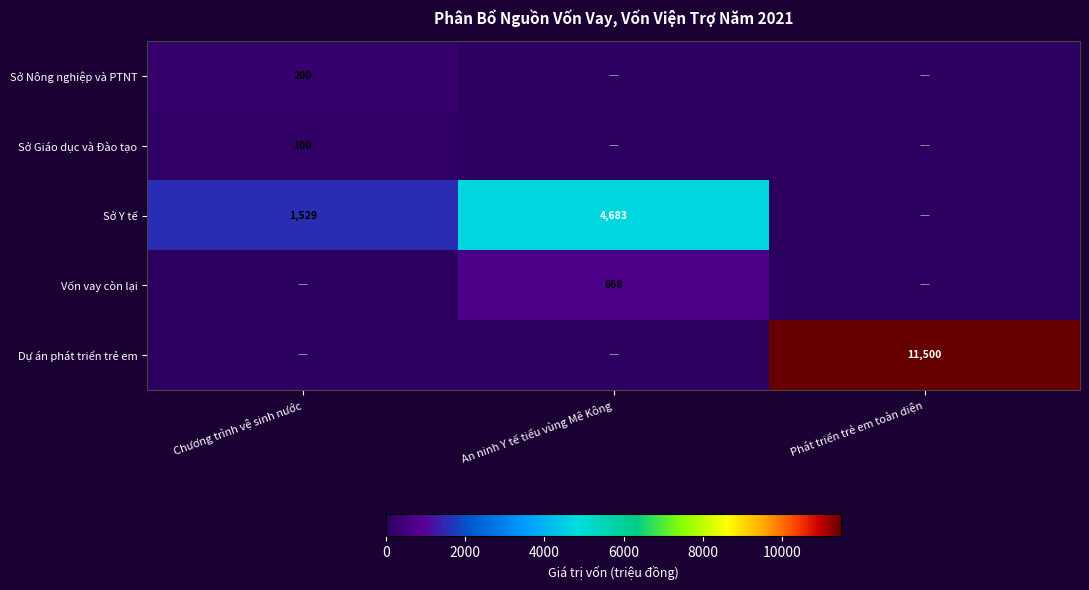

The value of Sở Nông nghiệp và PTNT at Chương trình vệ sinh nước is 100. True or false?

False